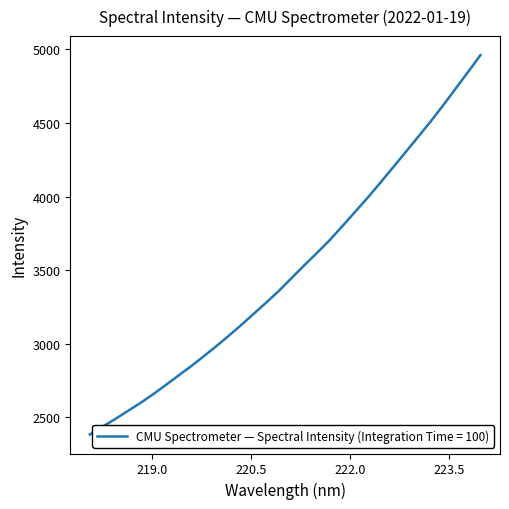

True or false: there are more than 1 points higher than both neighbors.

False